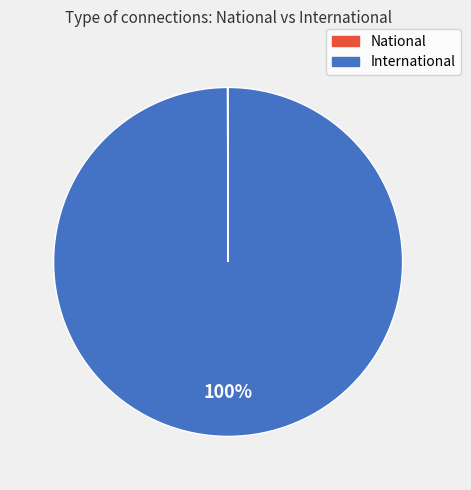

Which slice is the largest?

International